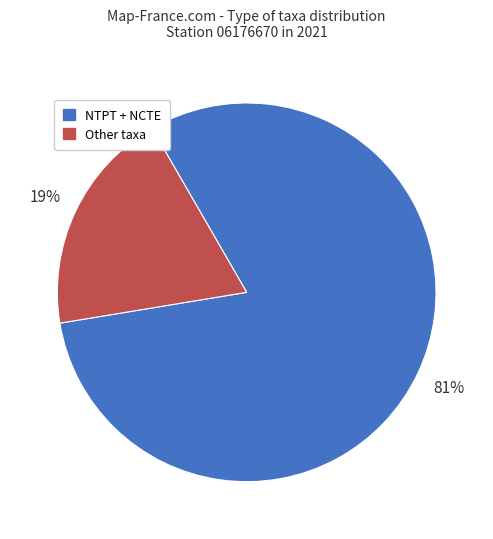

To the nearest percent, what is the average slice percentage?

50%